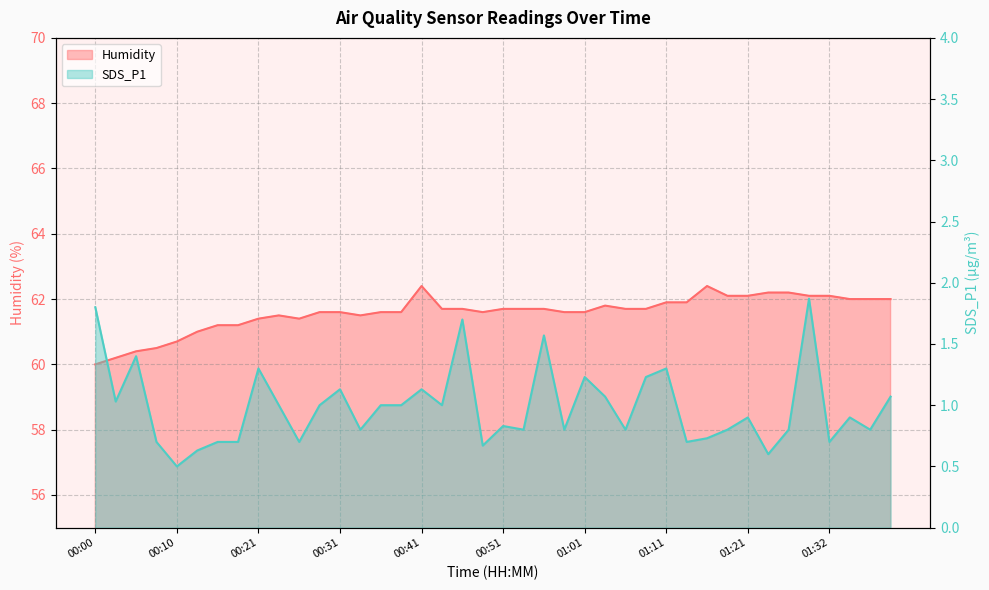

True or false: SDS_P1 and Humidity intersect in this chart.

False